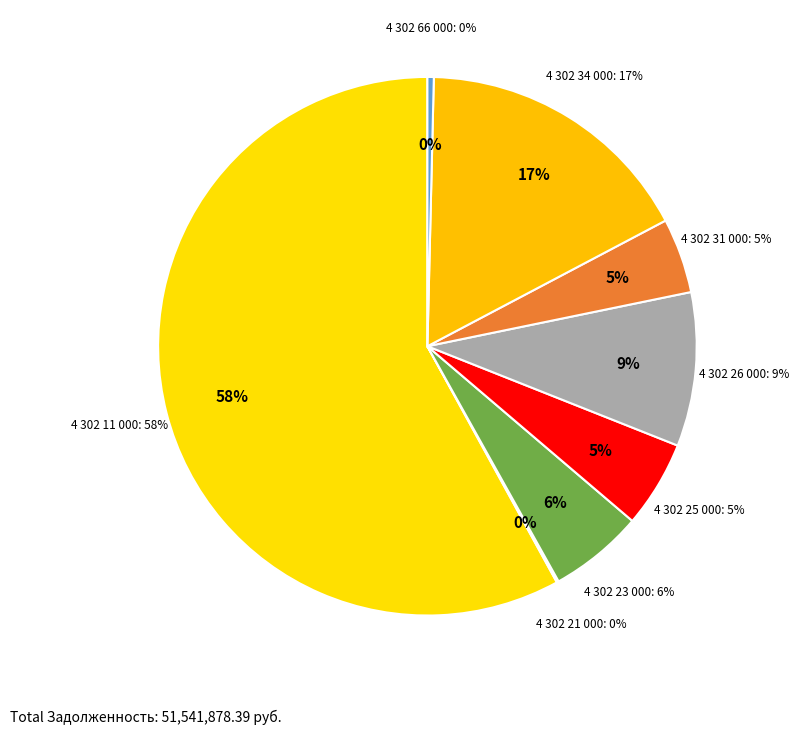

Does 4 302 21 000 account for over 50% of the chart?

No